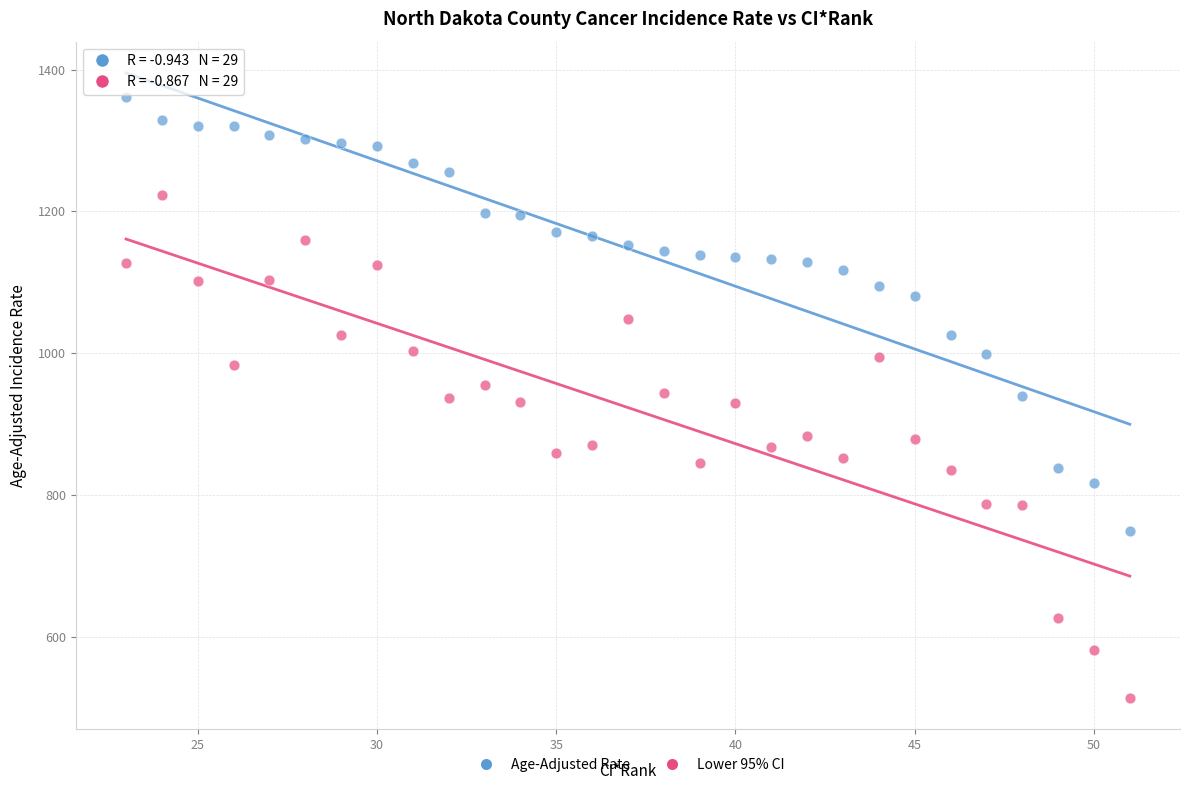

Which series reaches the maximum Y coordinate?

Age-Adjusted Rate